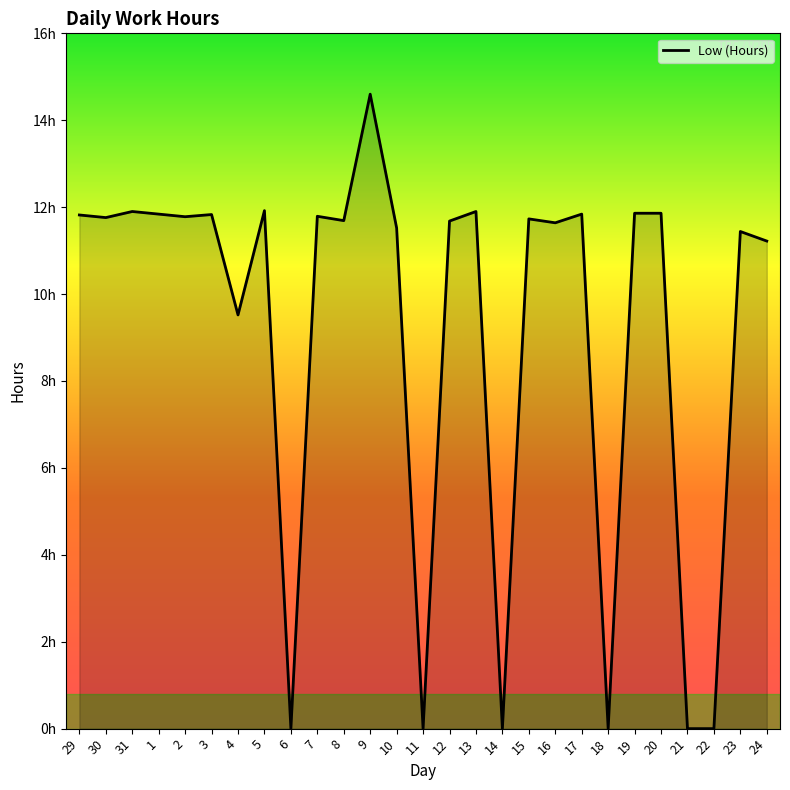

Does the chart have visible grid lines?

No